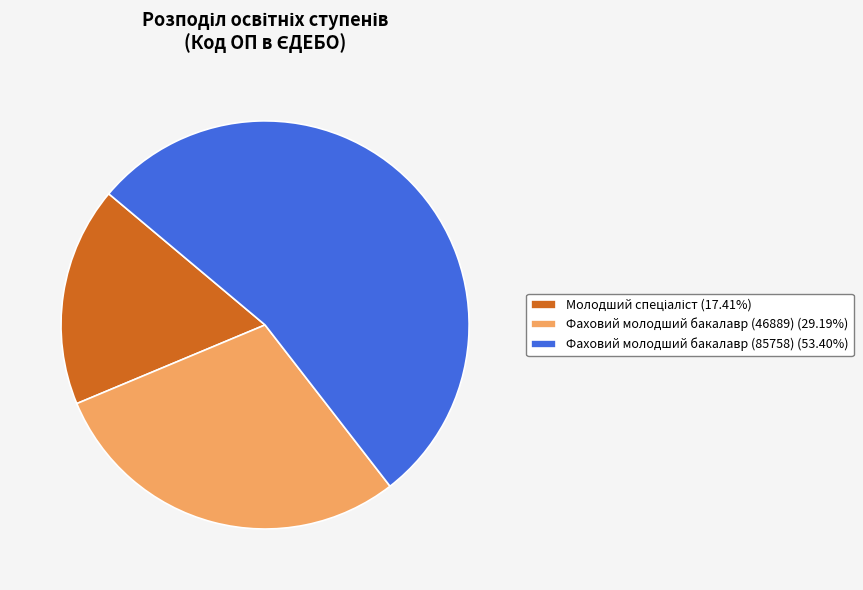

Is there any slice that represents more than half of the pie?

Yes